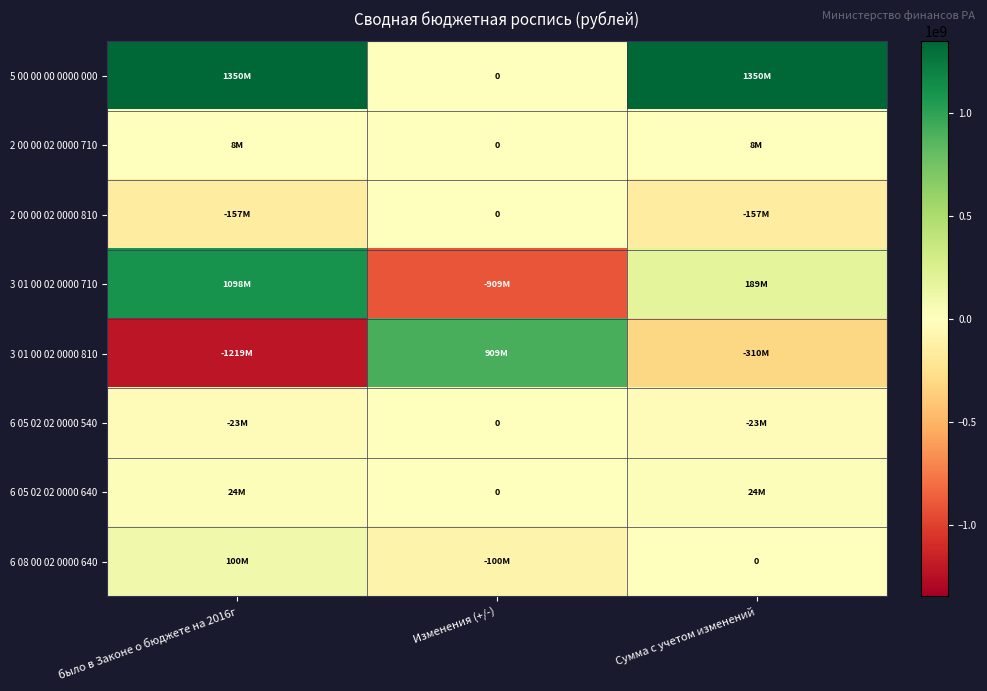

Is the value of 5 00 00 00 0000 000 at Сумма с учетом изменений greater than the value of 6 08 00 02 0000 640 at Сумма с учетом изменений?

Yes